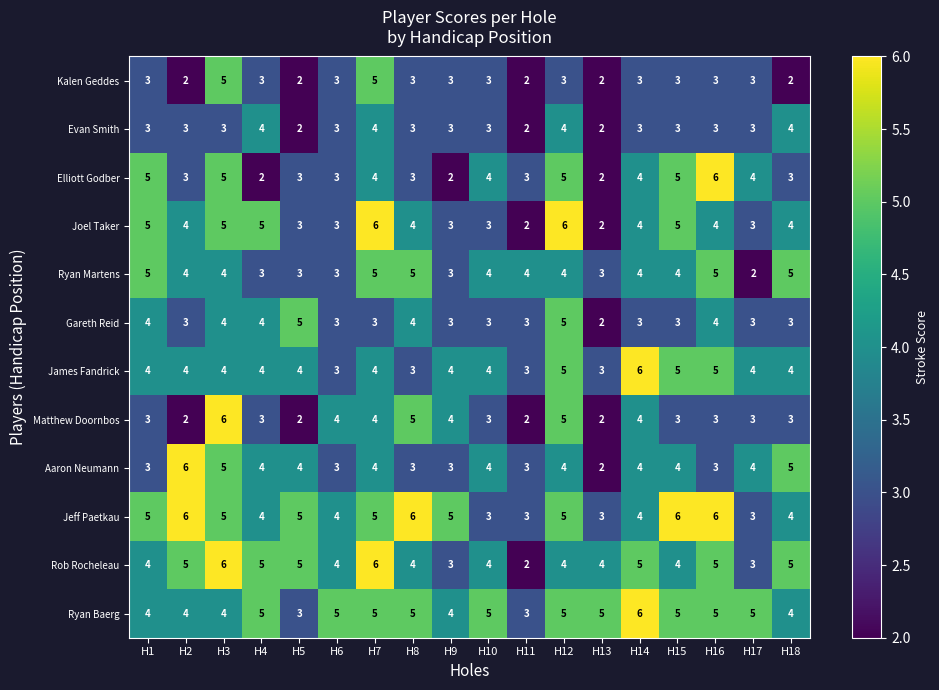

What is the difference between the maximum and minimum values in the Rob Rocheleau series?

4